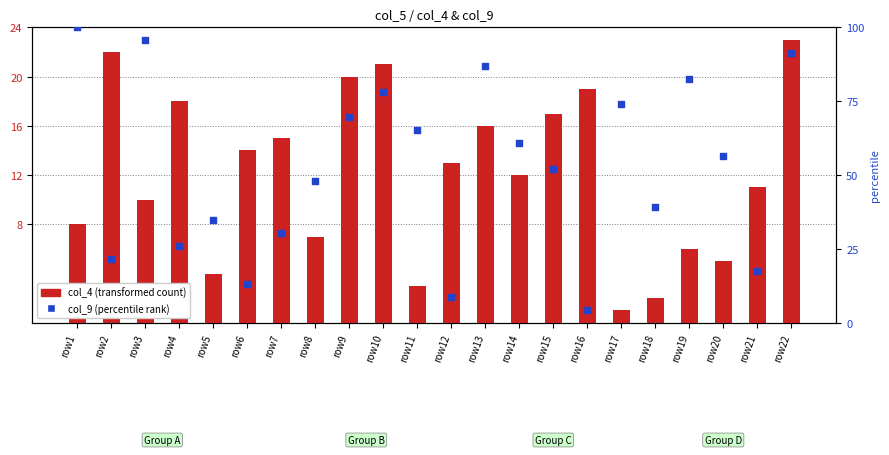

Which series has the largest total across all categories?

col_9 (percentile rank)